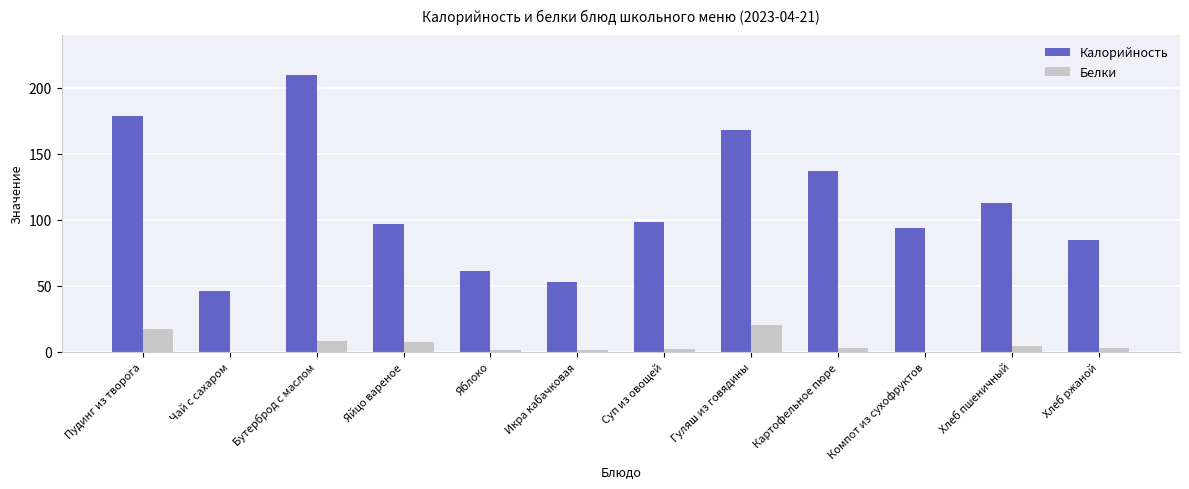

Is the value of Калорийность at Хлеб ржаной greater than the value of Белки at Икра кабачковая?

Yes